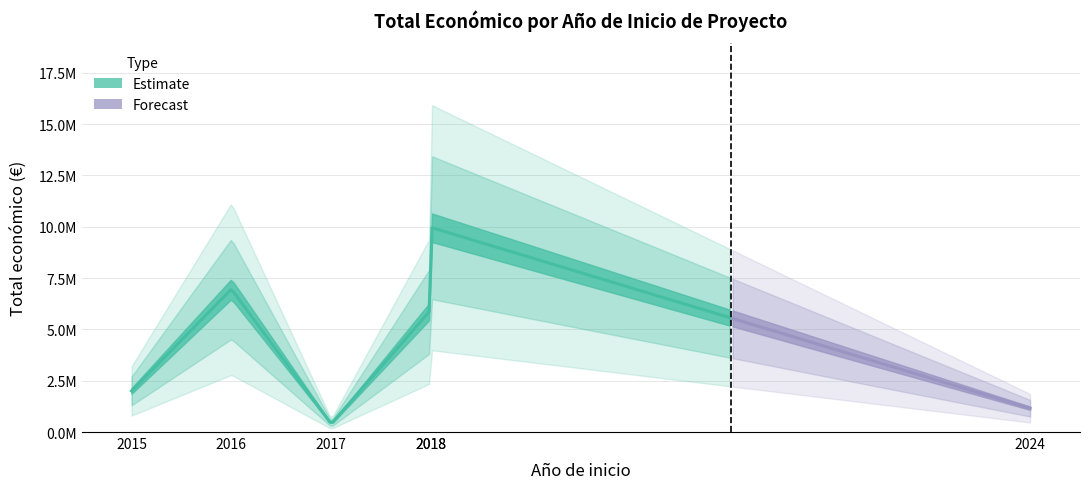

True or false: the data shows 2906588 at 2015.

False